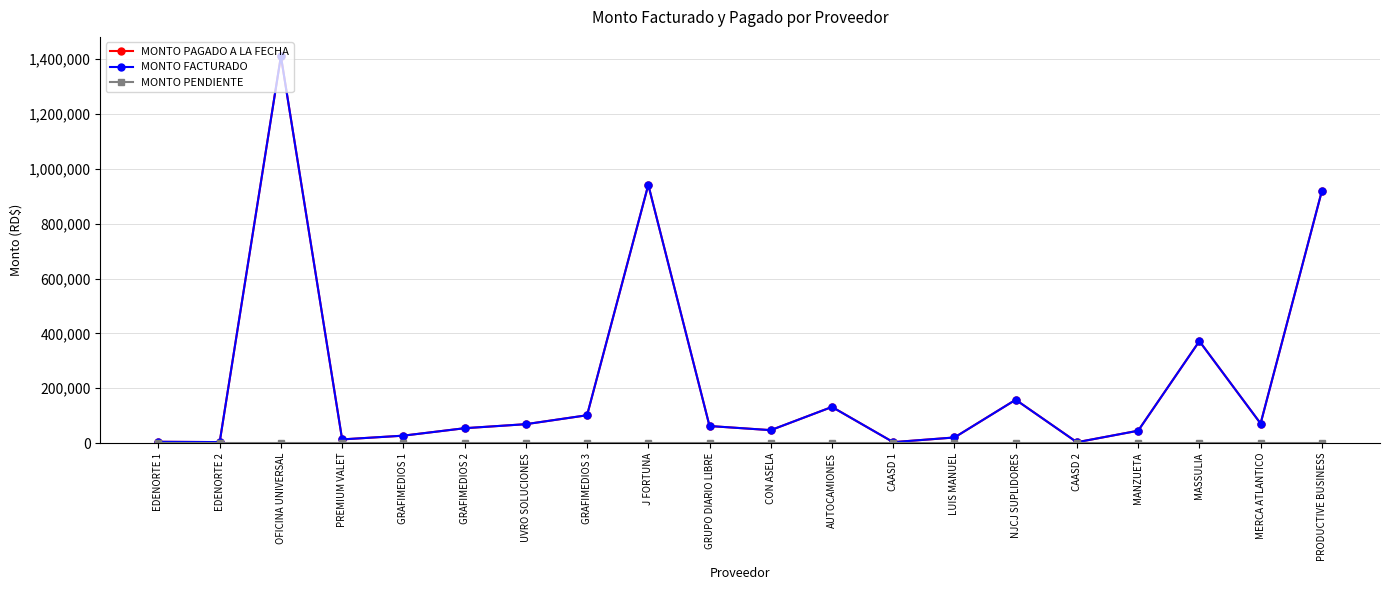

At which category is the sum across all series the highest?

OFICINA UNIVERSAL